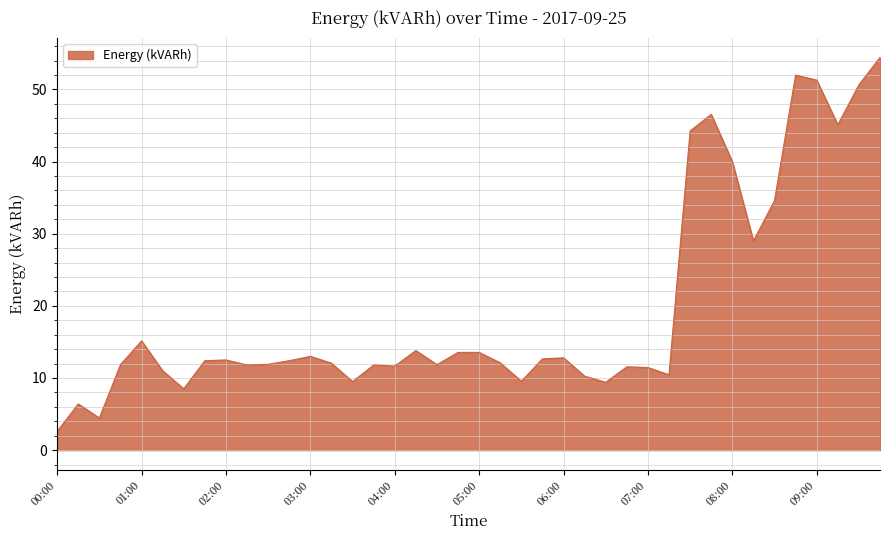

What is the minimum value shown in the chart?

2.6